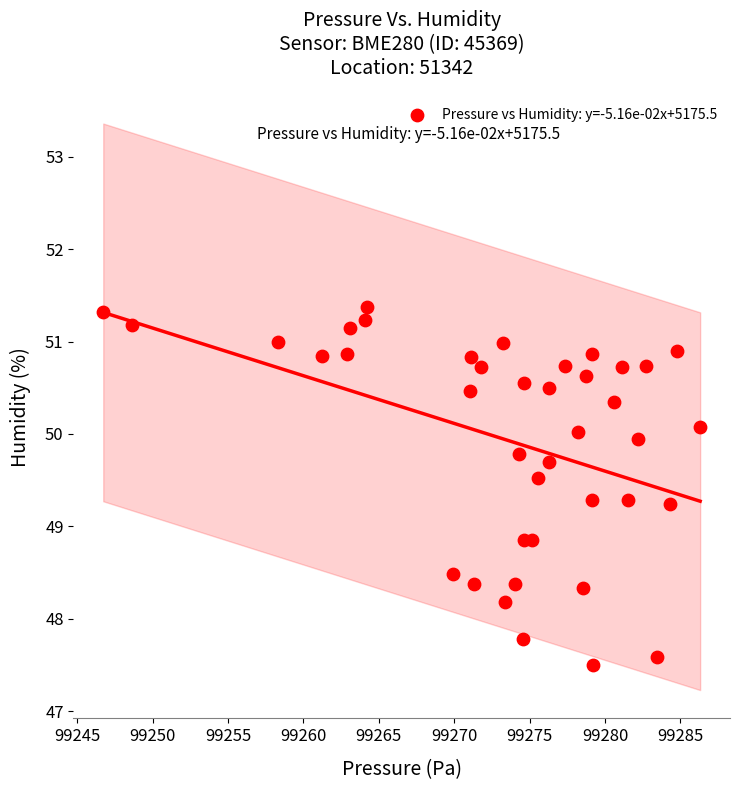

What is the range of X values (max minus min)?

39.6